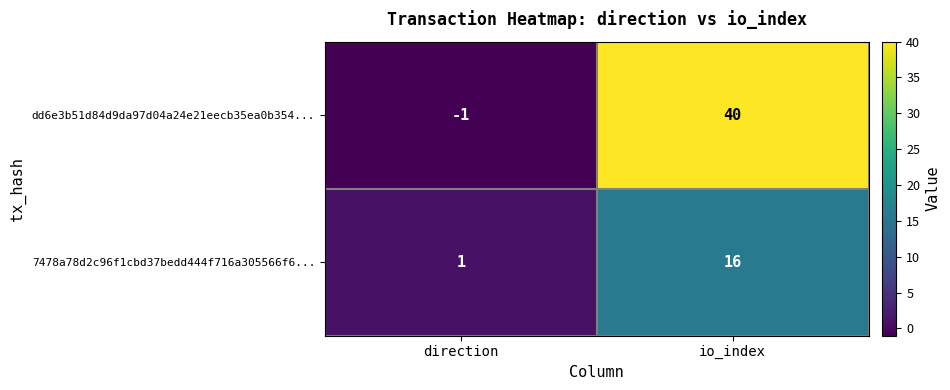

Reading left to right, transcribe all the data shown in this chart.

dd6e3b51d84d9da97d04a24e21eecb35ea0b354...: direction=-1	io_index=40
7478a78d2c96f1cbd37bedd444f716a305566f6...: direction=1	io_index=16